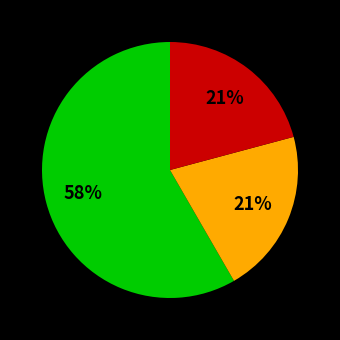

Is there a majority slice in this chart?

Yes